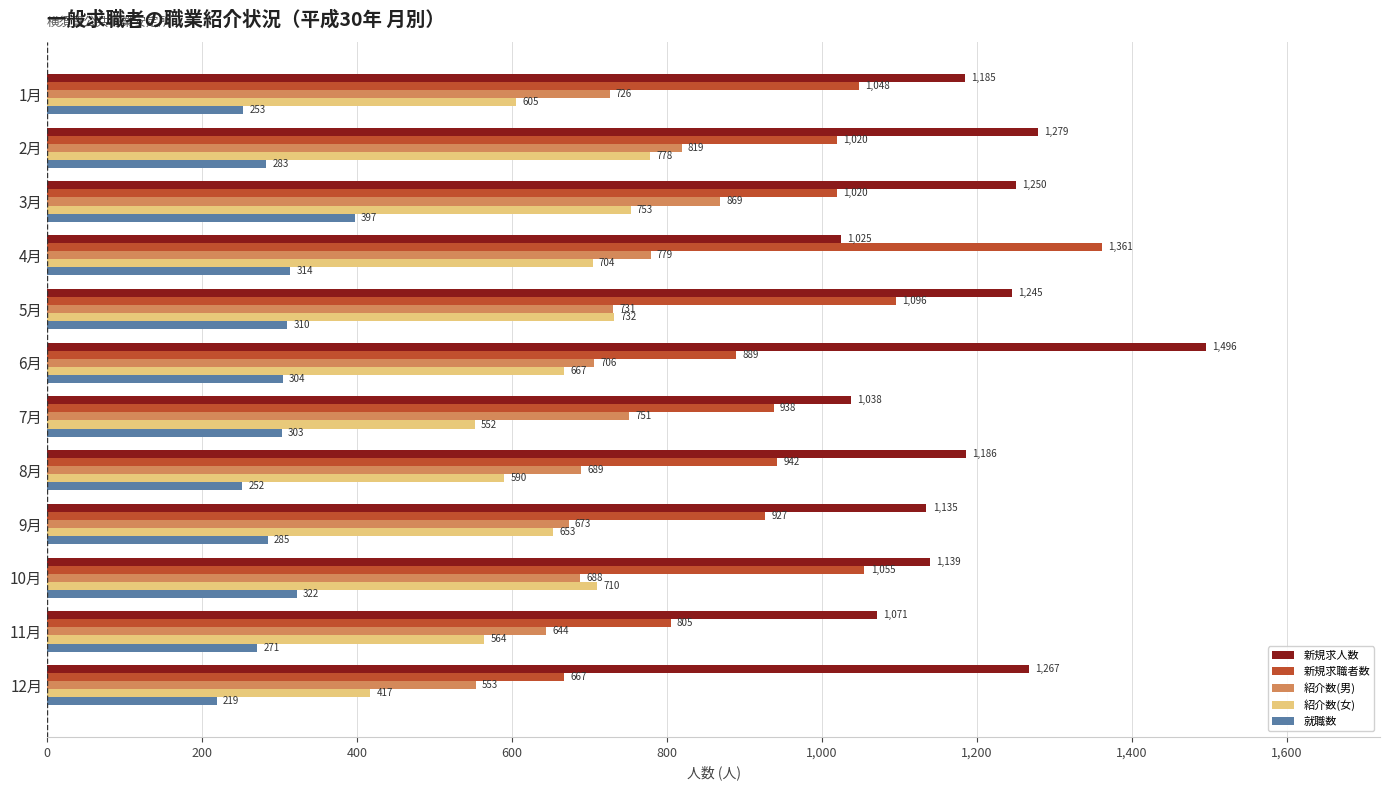

Rank the series at 3月 from highest to lowest value.

新規求人数, 新規求職者数, 紹介数(男), 紹介数(女), 就職数